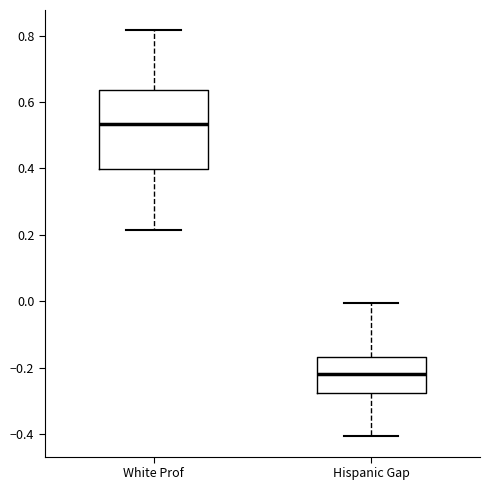

Reading left to right, transcribe this box plot: for each box, give where its median line is, the range the box spans, and where its two whiskers end, as read against the y-axis. The values are not printed on the chart, so give them approximately, as read against the axis.

White Prof: median 0.54, box 0.40 to 0.64, whiskers 0.22 to 0.82
Hispanic Gap: median -0.22, box -0.28 to -0.16, whiskers -0.40 to 0.00